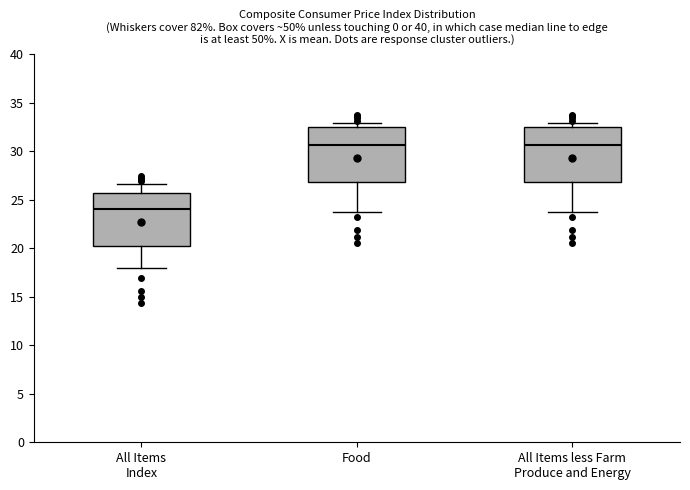

Reading left to right, read every box against the y-axis: the position of its median line, the range the box covers, and the ends of its whiskers. The values are not printed on the chart, so give them approximately, as read against the axis.

All Items Index: median 24.0, box 20.0 to 25.5, whiskers 18.0 to 26.5
Food: median 30.5, box 27.0 to 32.5, whiskers 24.0 to 33.0
All Items less Farm Produce and Energy: median 30.5, box 27.0 to 32.5, whiskers 24.0 to 33.0